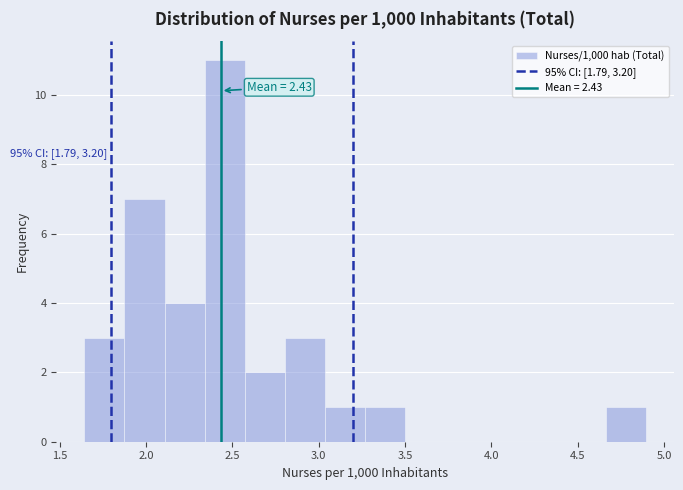

Over which range of the x-axis is the bar tallest?

2.35 to 2.55